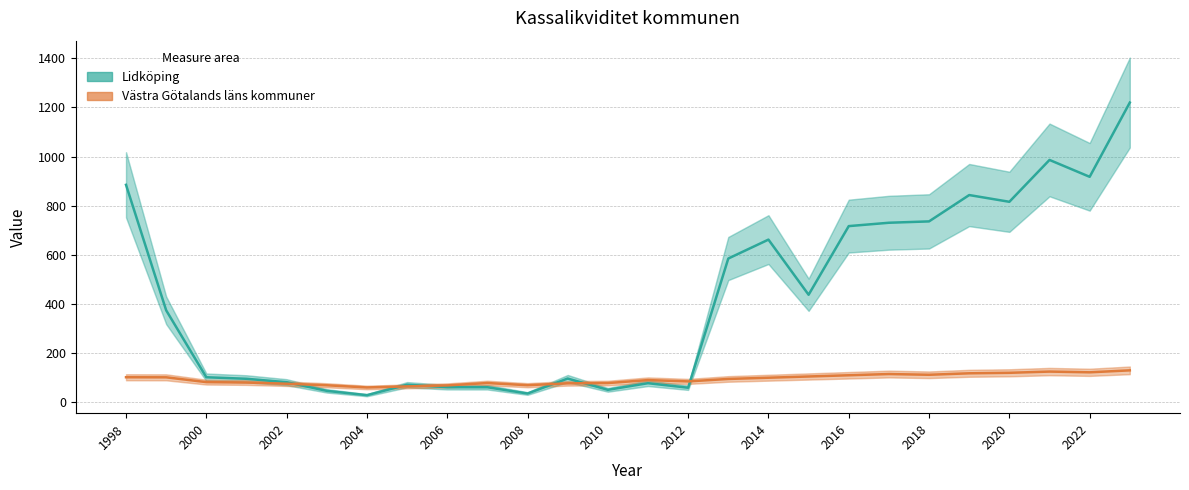

What position from the right is 2012?

12